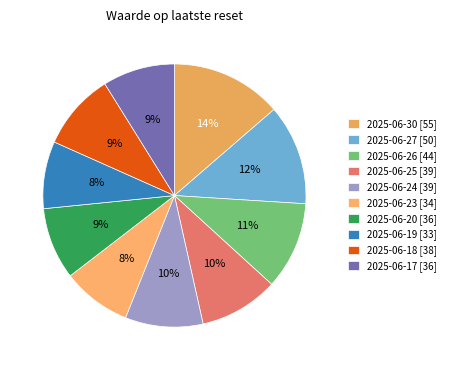

How many slices are in this pie chart?

10